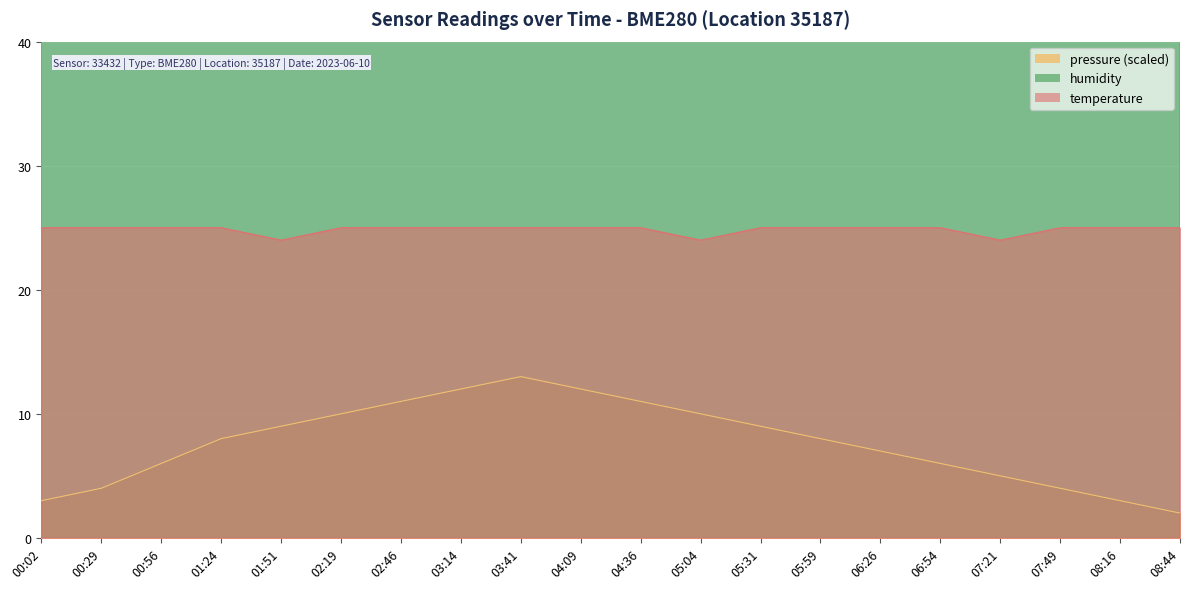

What is the difference between the maximum and second lowest values in the pressure series?

10